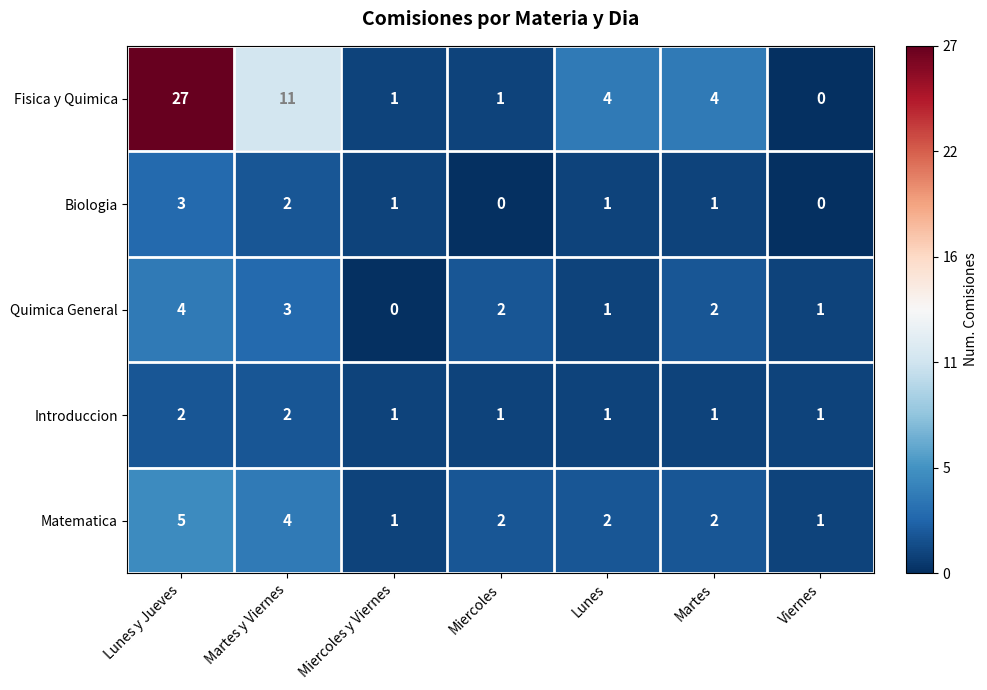

Which series changed the most between Miercoles y Viernes and Miercoles?

Quimica General